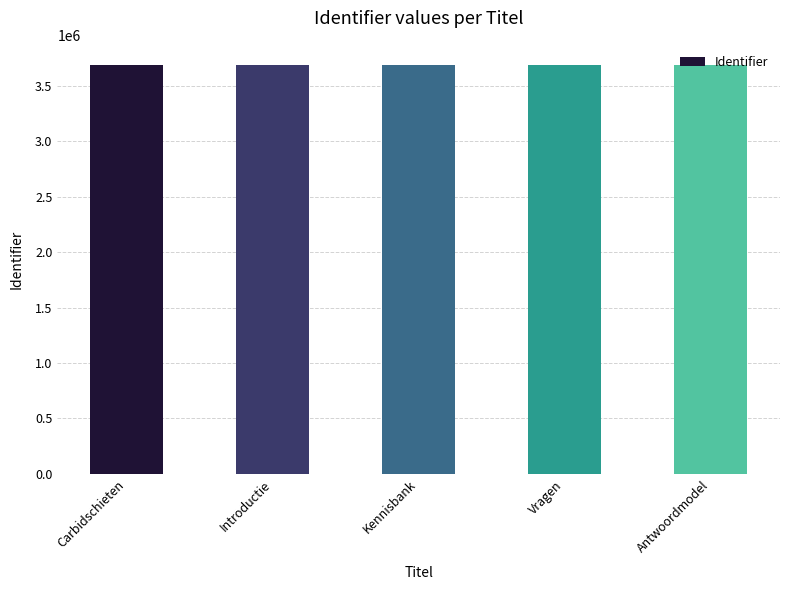

Count the number of data series in this chart.

1